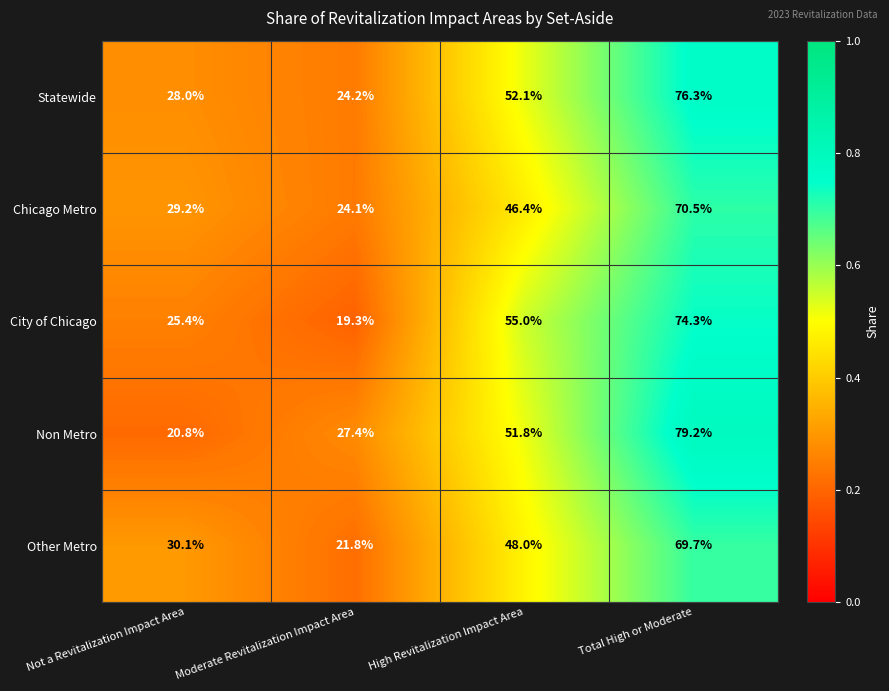

What is the difference between the maximum and minimum values in the Non Metro series?

58.4